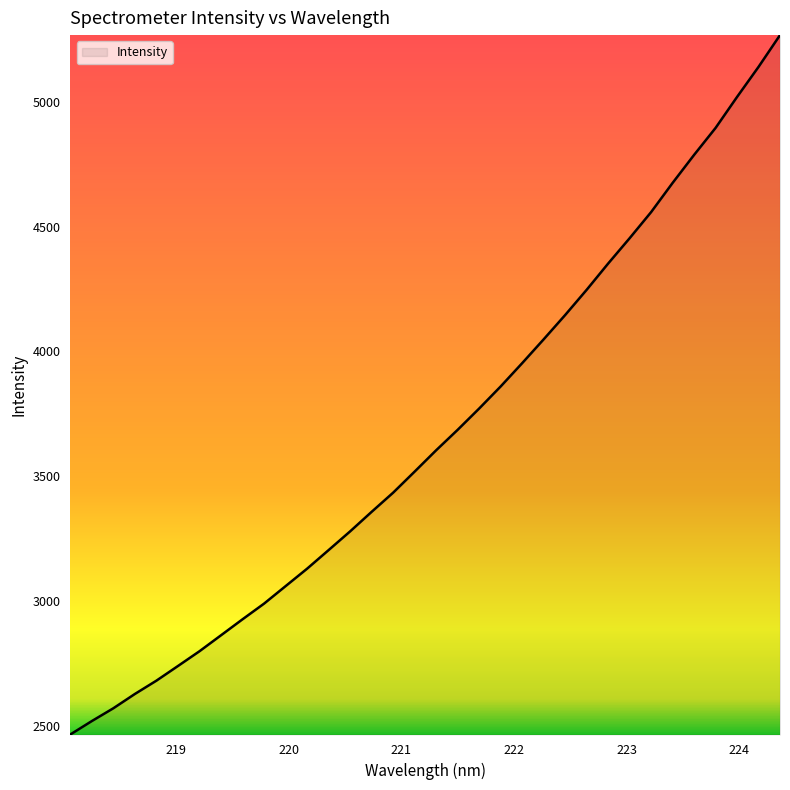

How many lines are shown in the chart?

1